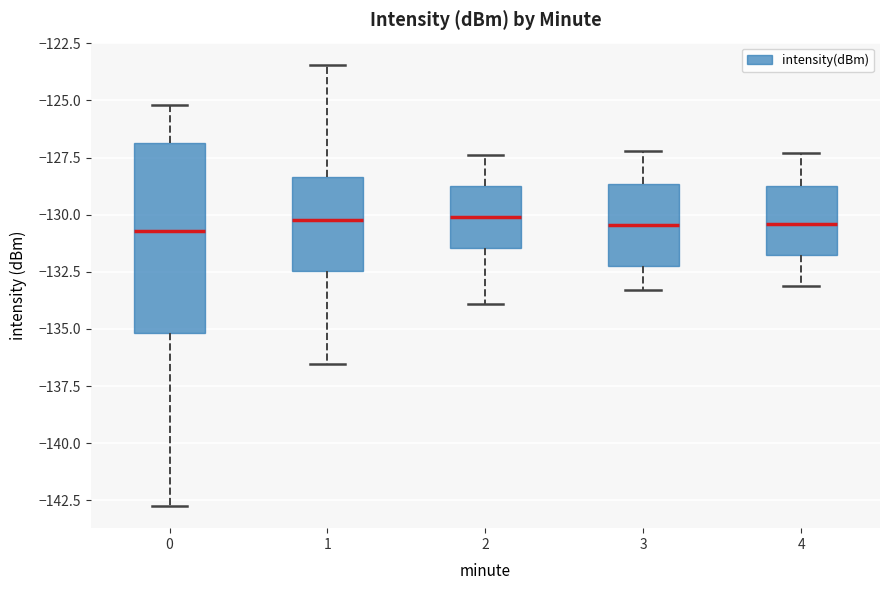

Reading left to right, read every box against the y-axis: the position of its median line, the range the box covers, and the ends of its whiskers. The values are not printed on the chart, so give them approximately, as read against the axis.

0: median -130.5, box -135.0 to -127.0, whiskers -143.0 to -125.0
1: median -130.0, box -132.5 to -128.5, whiskers -136.5 to -123.5
2: median -130.0, box -131.5 to -128.5, whiskers -134.0 to -127.5
3: median -130.5, box -132.0 to -128.5, whiskers -133.5 to -127.0
4: median -130.5, box -132.0 to -128.5, whiskers -133.0 to -127.5